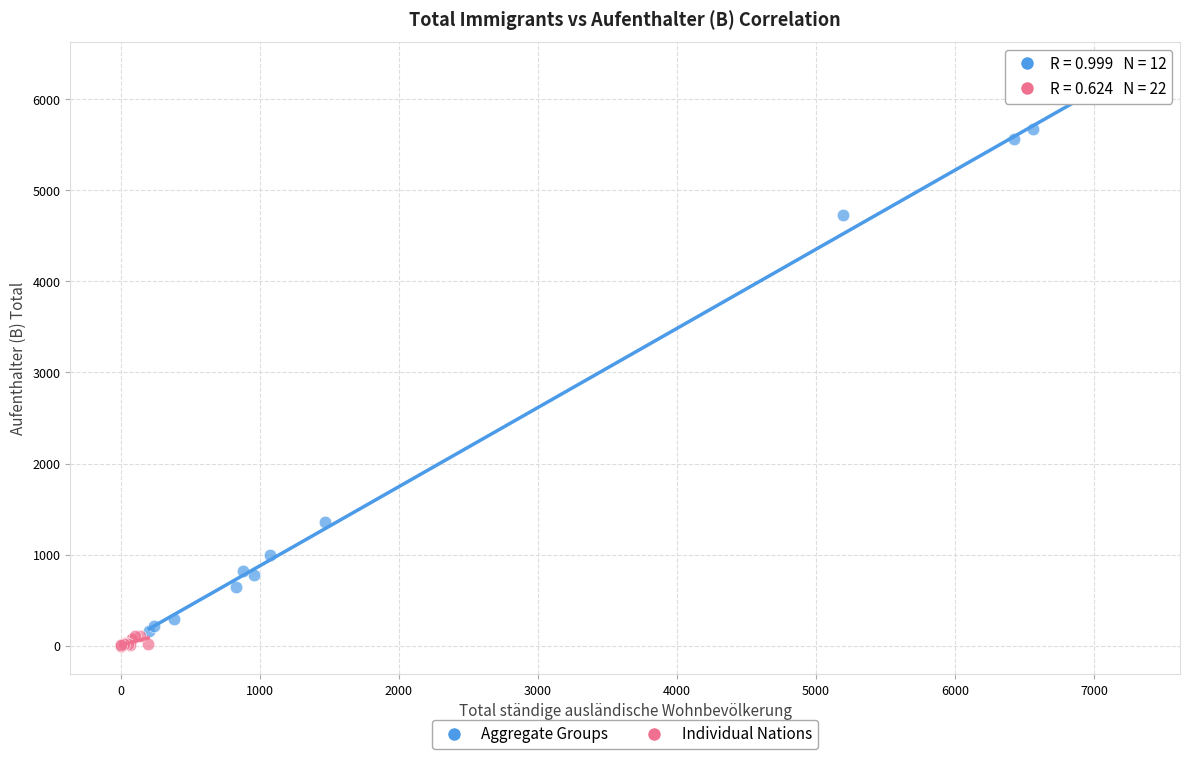

Which series contains the highest Y value?

Aggregate Groups